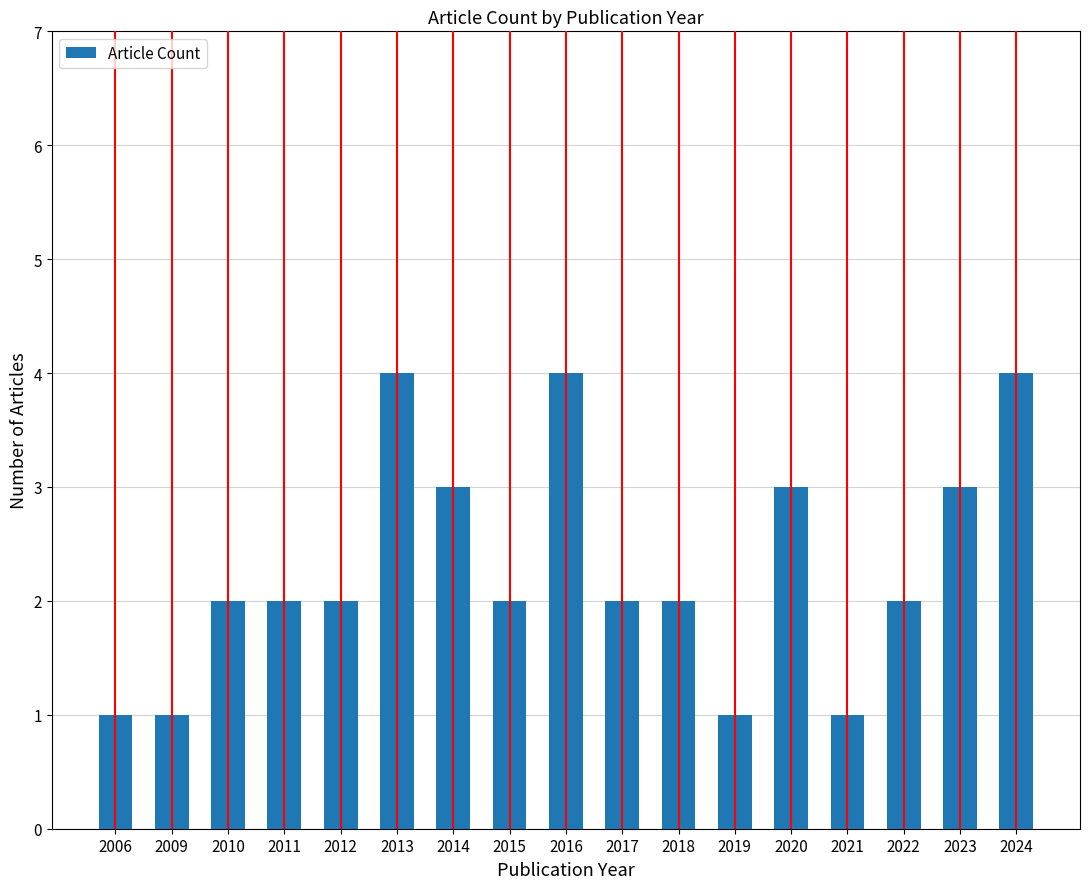

Does the chart contain any negative values?

No